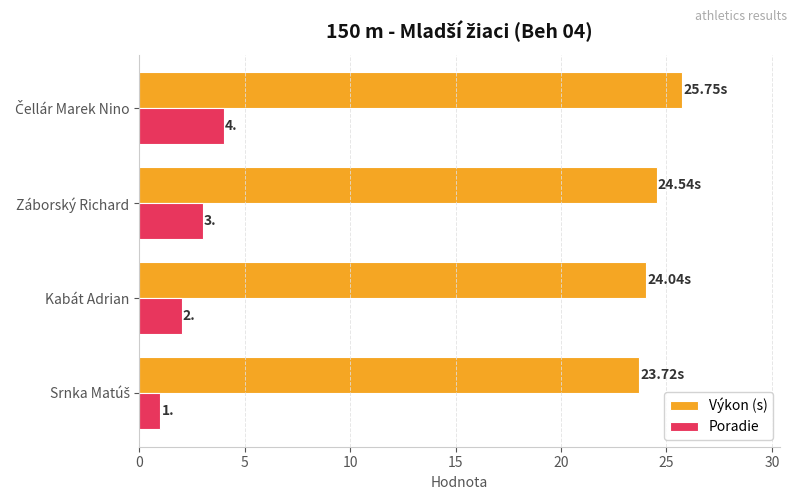

Where is Poradie nearest to the value 2?

Kabát Adrian